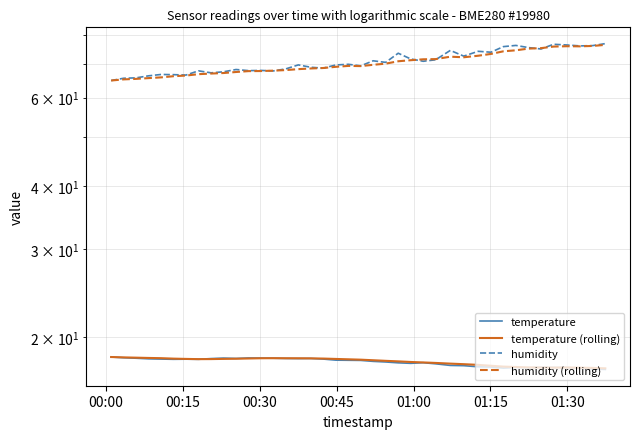

How many interior local valleys does the humidity (rolling) series have?

3